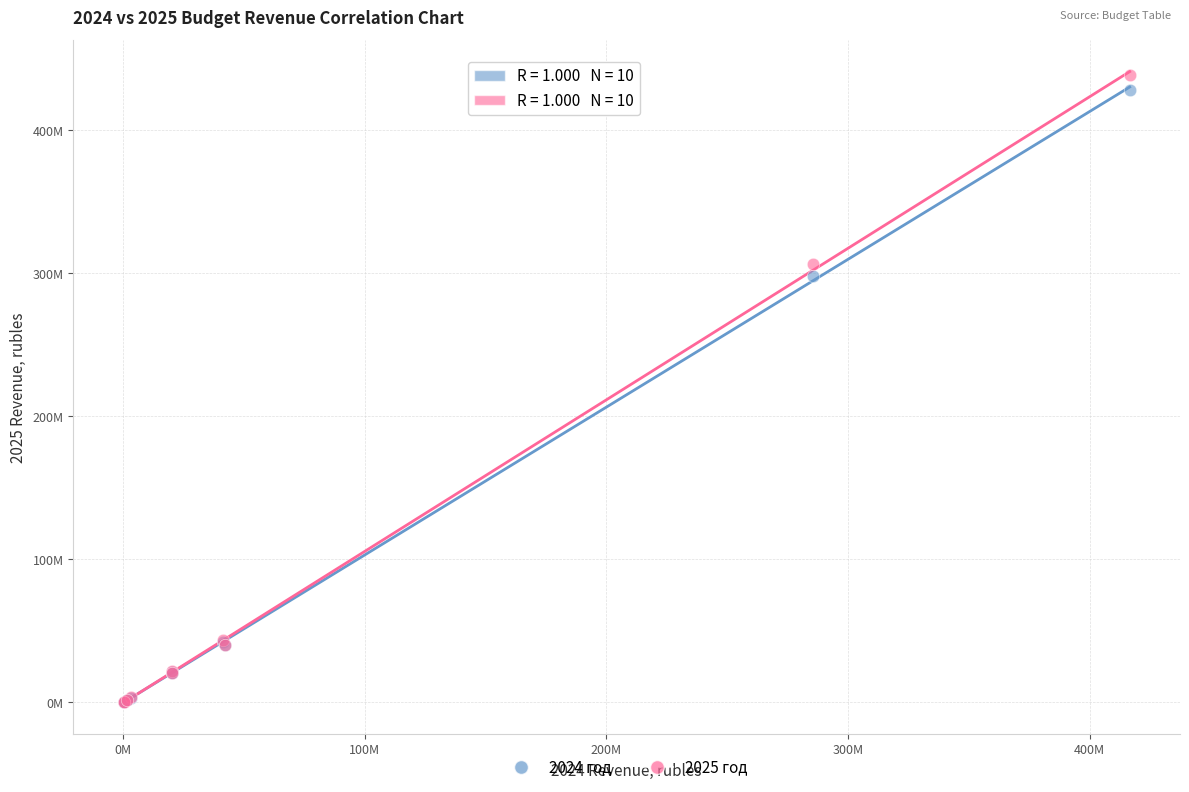

Which series has the largest Y range (max minus min)?

2025 год